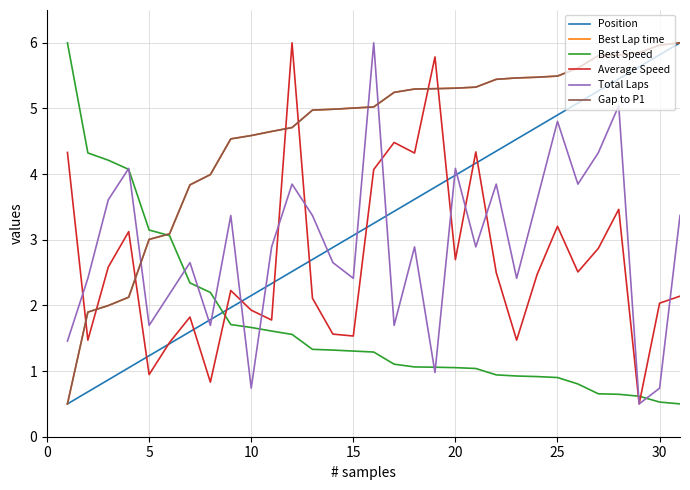

Which series has the largest total across all categories?

Best Lap time